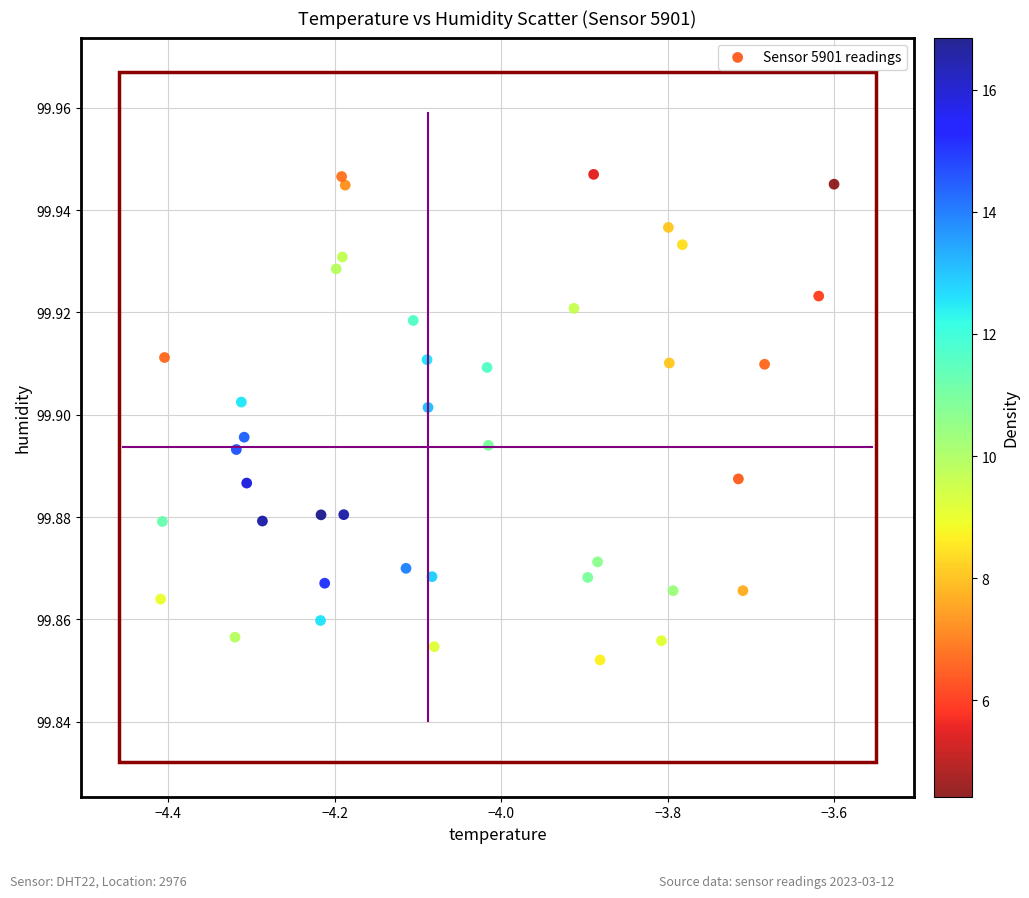

What is the range of X values (max minus min)?

0.8